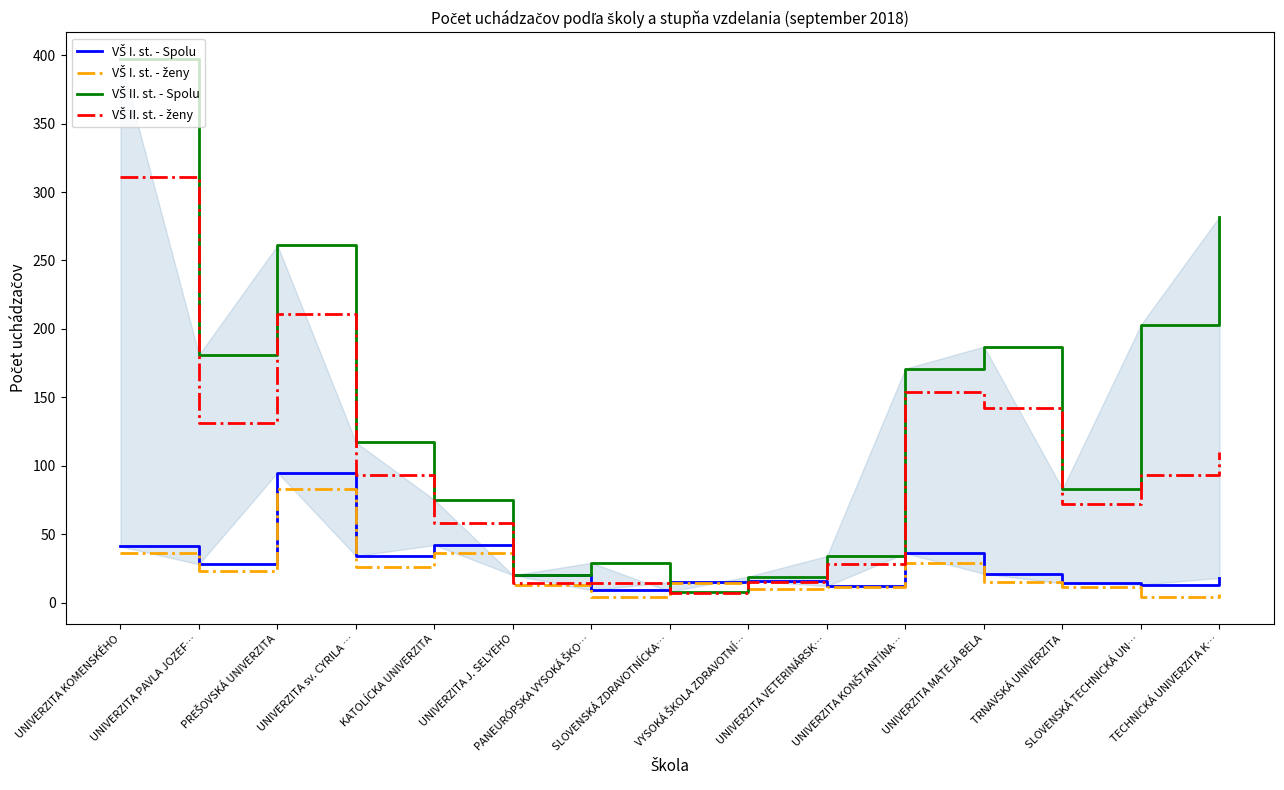

Is this an area chart (filled region under the line)?

No